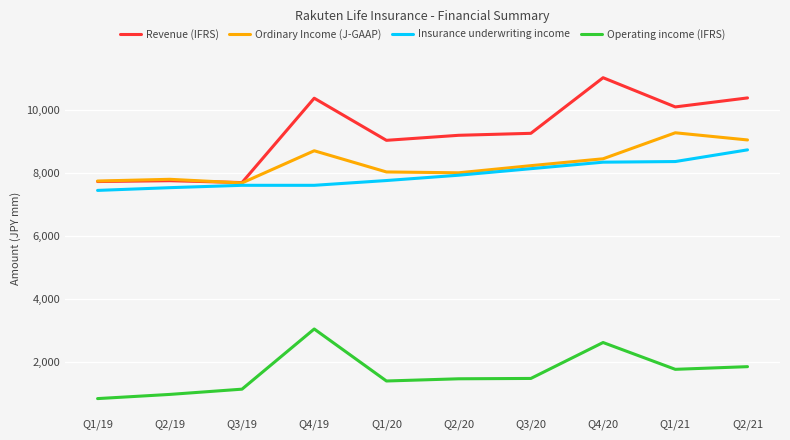

Which category has the highest value in the Ordinary Income (J-GAAP) series?

Q1/21